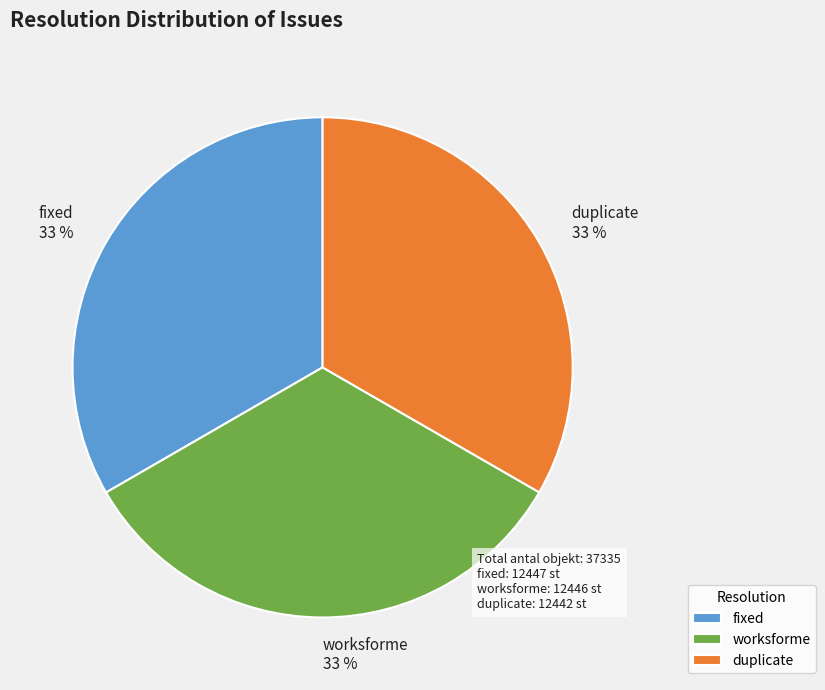

To the nearest percent, what is the combined percentage of worksforme and duplicate?

67%